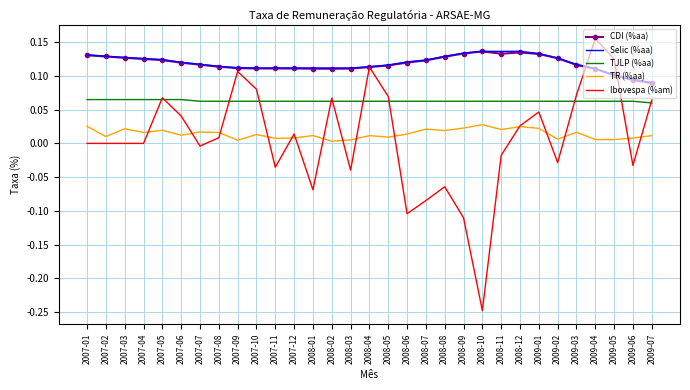

True or false: CDI (%aa) has a value of 0.1 at 2007-09.

True